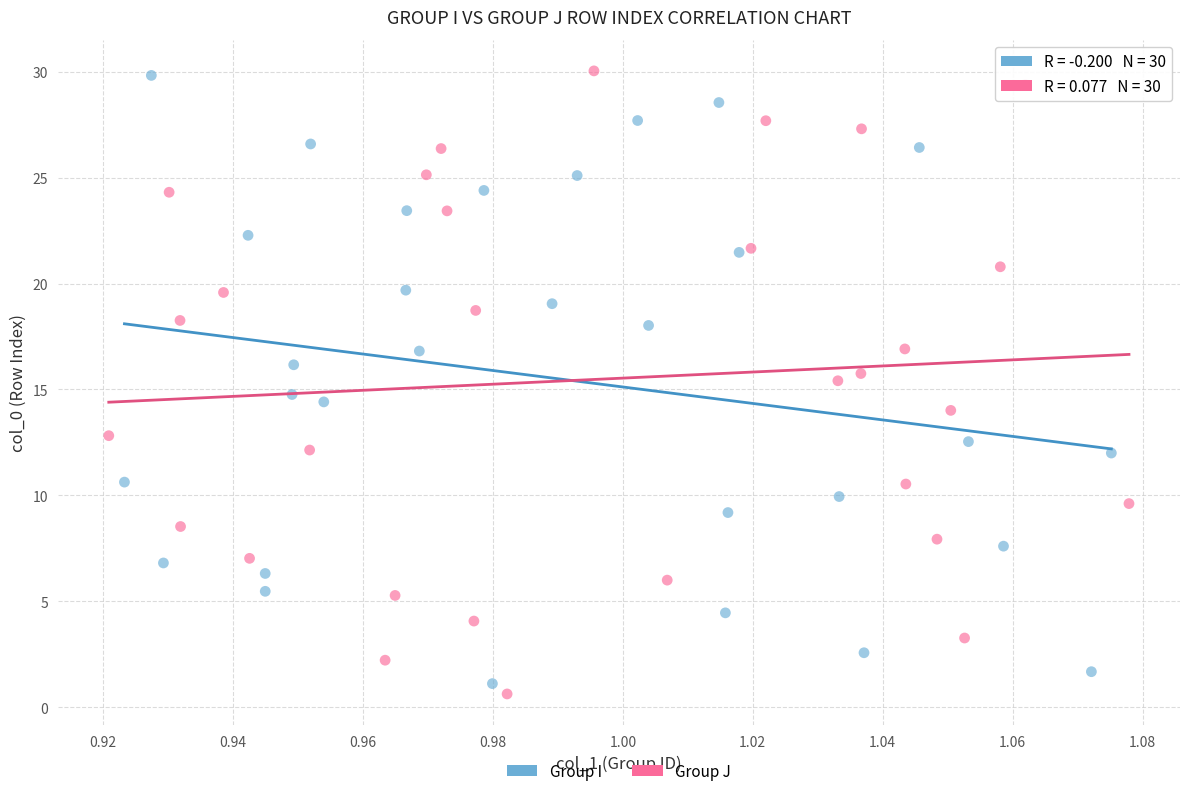

Which series has the largest Y range (max minus min)?

Group J